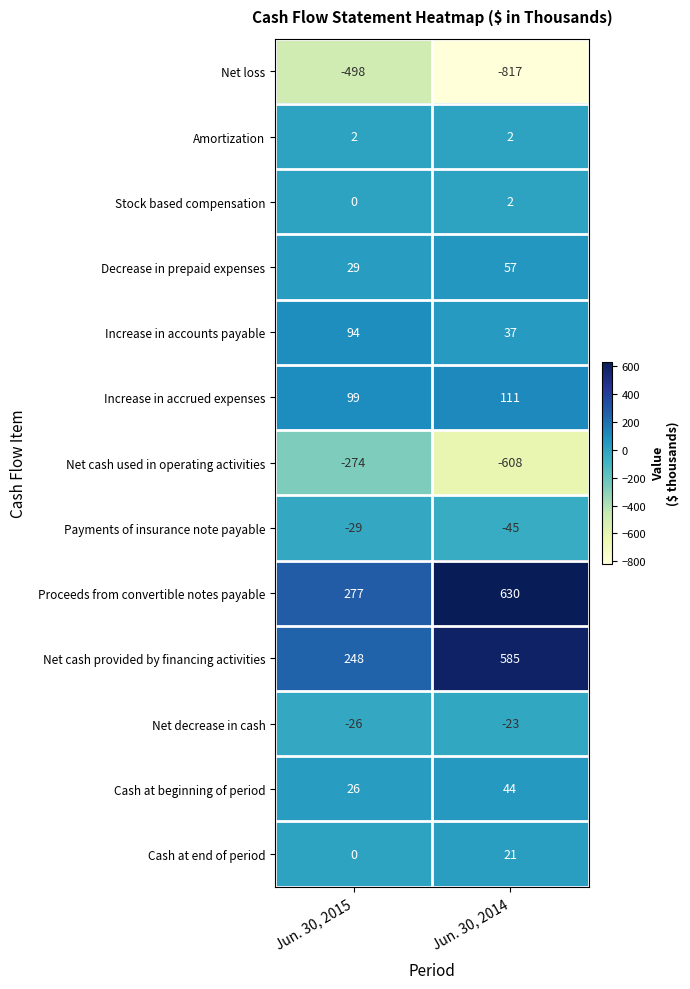

Count the number of data series in this chart.

13